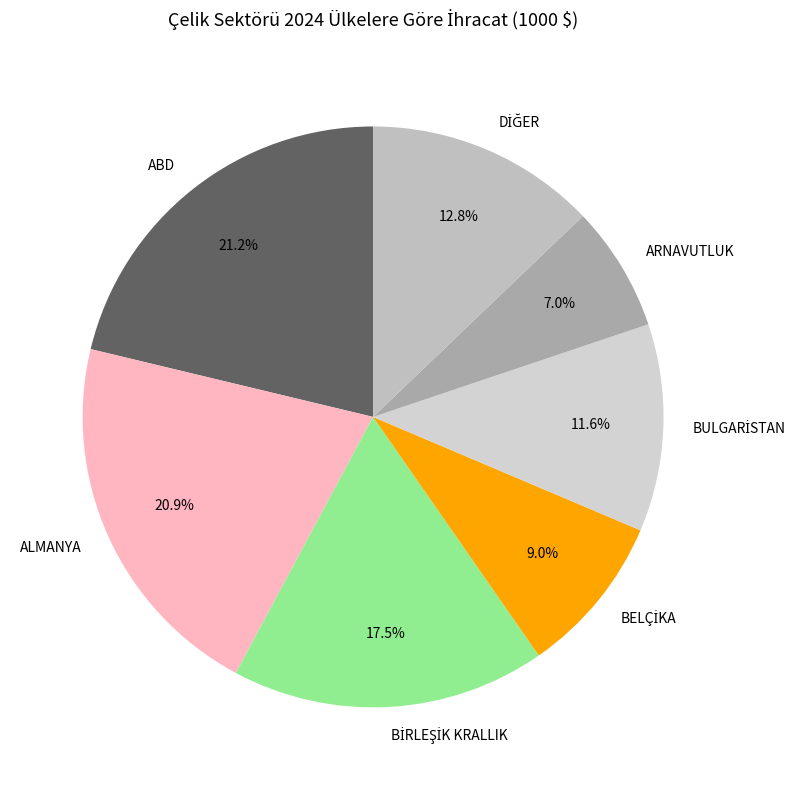

How many slices are in this pie chart?

7